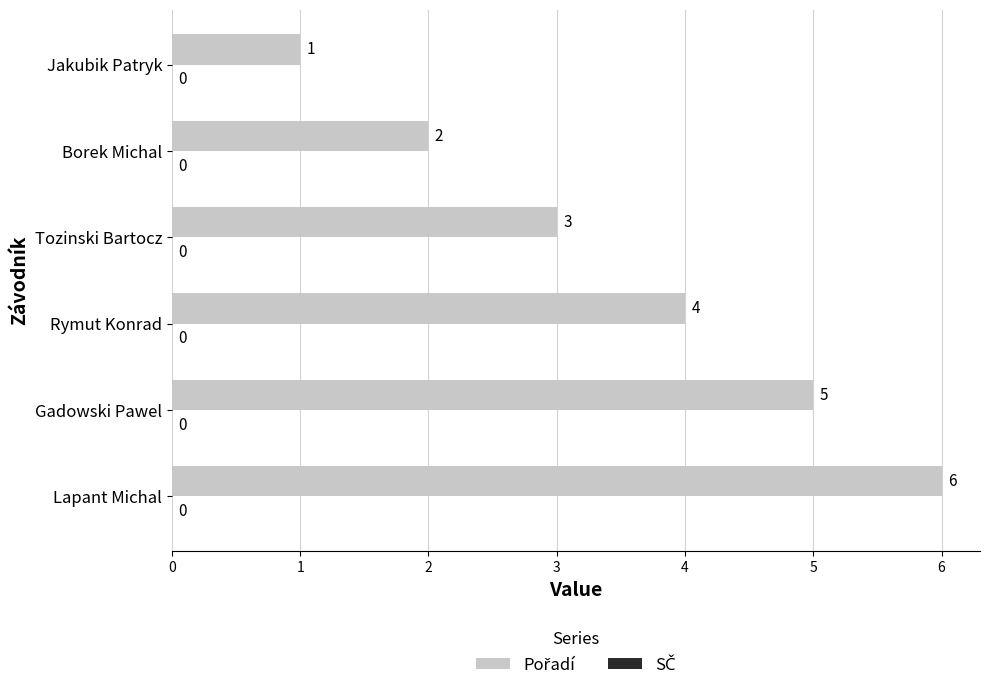

Rank the categories by value from lowest to highest.

Jakubik Patryk, Borek Michal, Tozinski Bartocz, Rymut Konrad, Gadowski Pawel, Lapant Michal